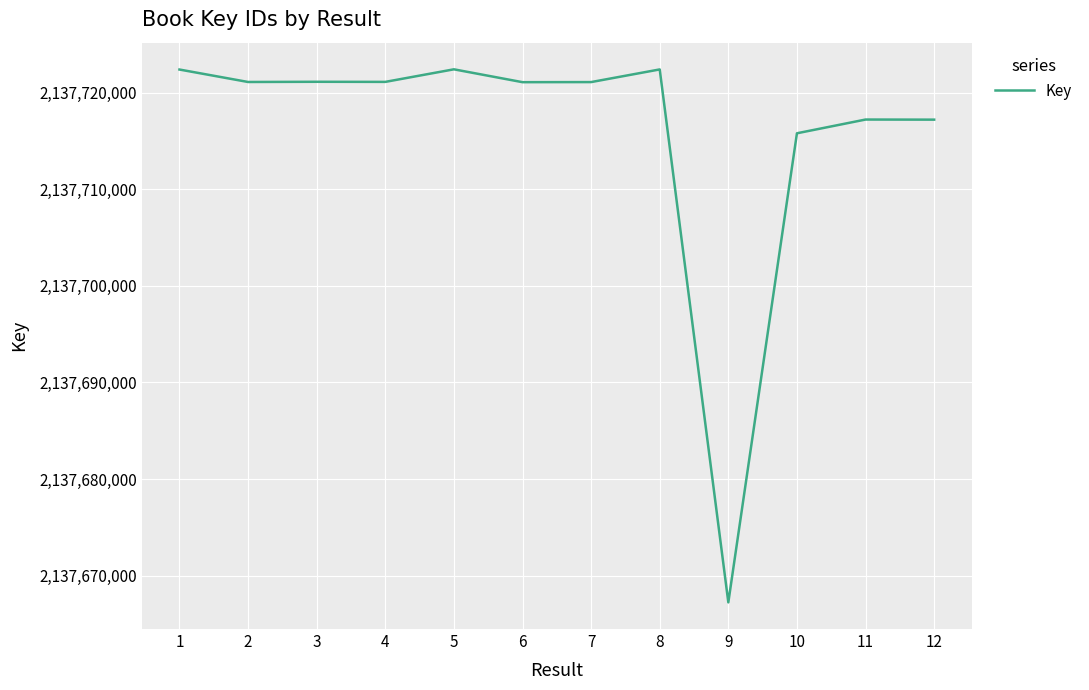

Does the chart display data point markers on the line(s)?

No